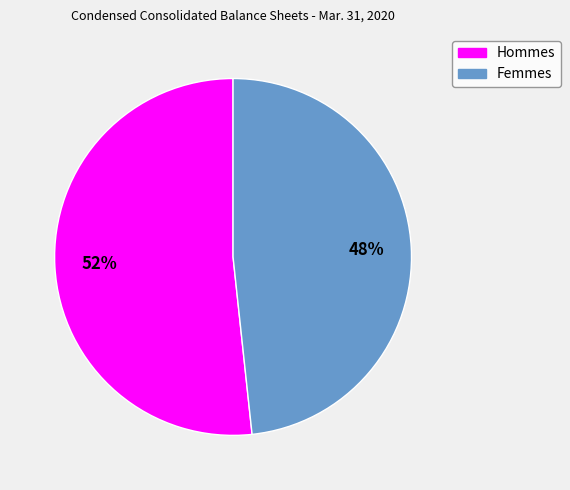

True or false: Femmes accounts for 42% of the total.

False